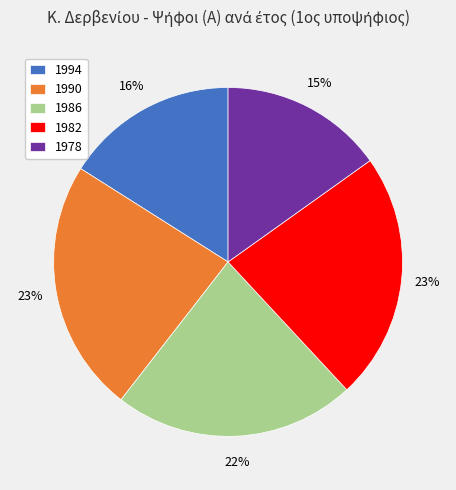

Is it true that 1986 is 14% of the pie?

False